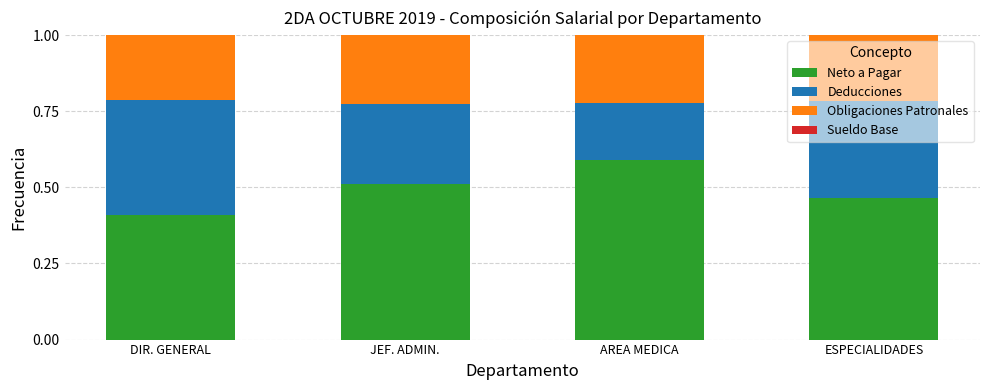

Are the bars horizontal?

No